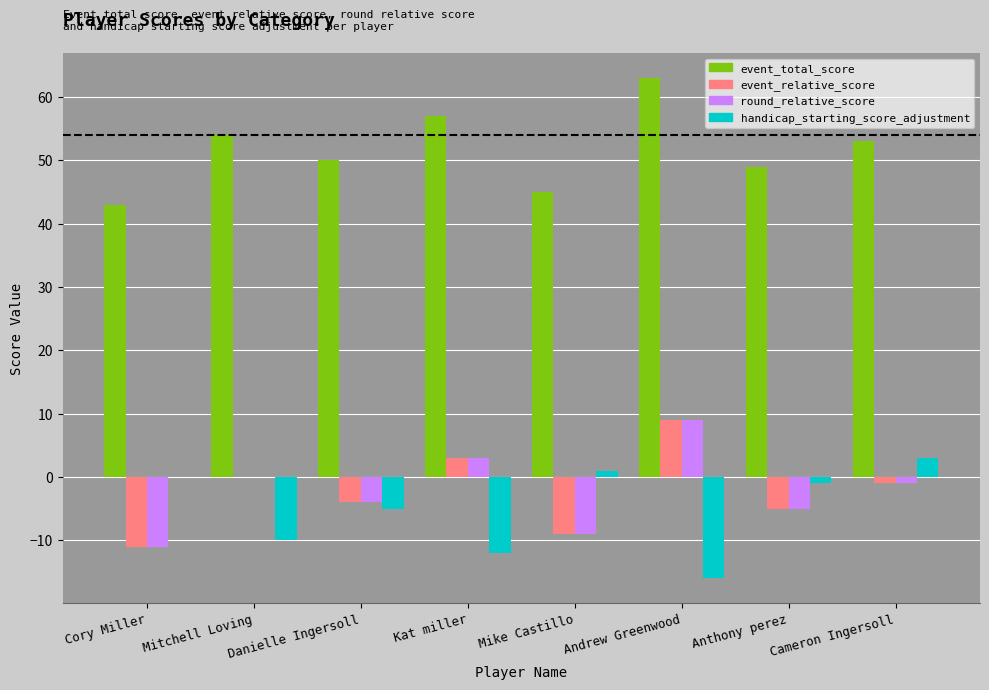

Reading left to right, transcribe all the data shown in this chart.

event_total_score: Cory Miller=43	Mitchell Loving=54	Danielle Ingersoll=50	Kat miller=57	Mike Castillo=45	Andrew Greenwood=63	Anthony perez=49	Cameron Ingersoll=53
event_relative_score: Cory Miller=-11	Mitchell Loving=0	Danielle Ingersoll=-4	Kat miller=3	Mike Castillo=-9	Andrew Greenwood=9	Anthony perez=-5	Cameron Ingersoll=-1
round_relative_score: Cory Miller=-11	Mitchell Loving=0	Danielle Ingersoll=-4	Kat miller=3	Mike Castillo=-9	Andrew Greenwood=9	Anthony perez=-5	Cameron Ingersoll=-1
handicap_starting_score_adjustment: Cory Miller=0	Mitchell Loving=-10	Danielle Ingersoll=-5	Kat miller=-12	Mike Castillo=1	Andrew Greenwood=-16	Anthony perez=-1	Cameron Ingersoll=3